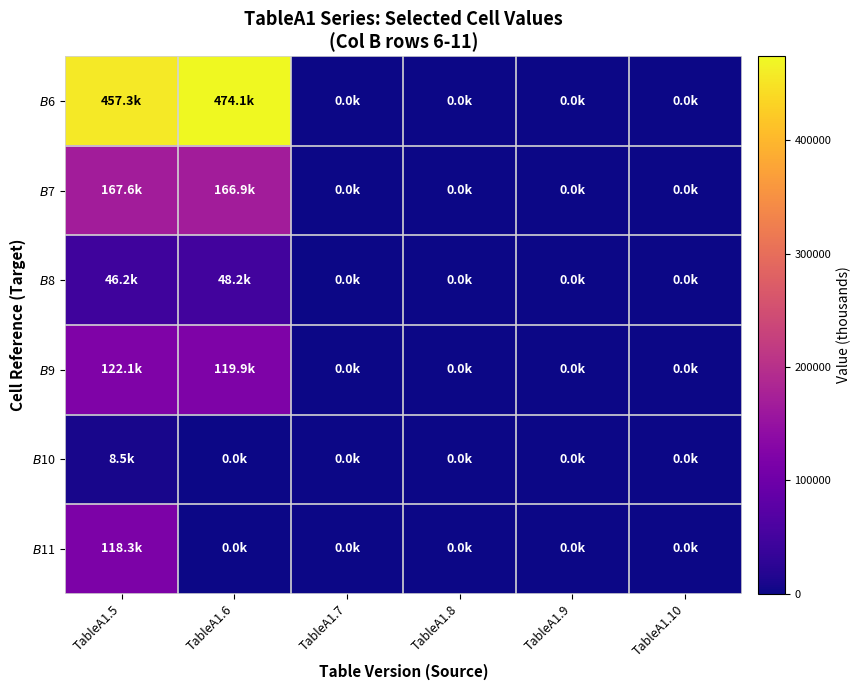

How many data points does each series have?

6